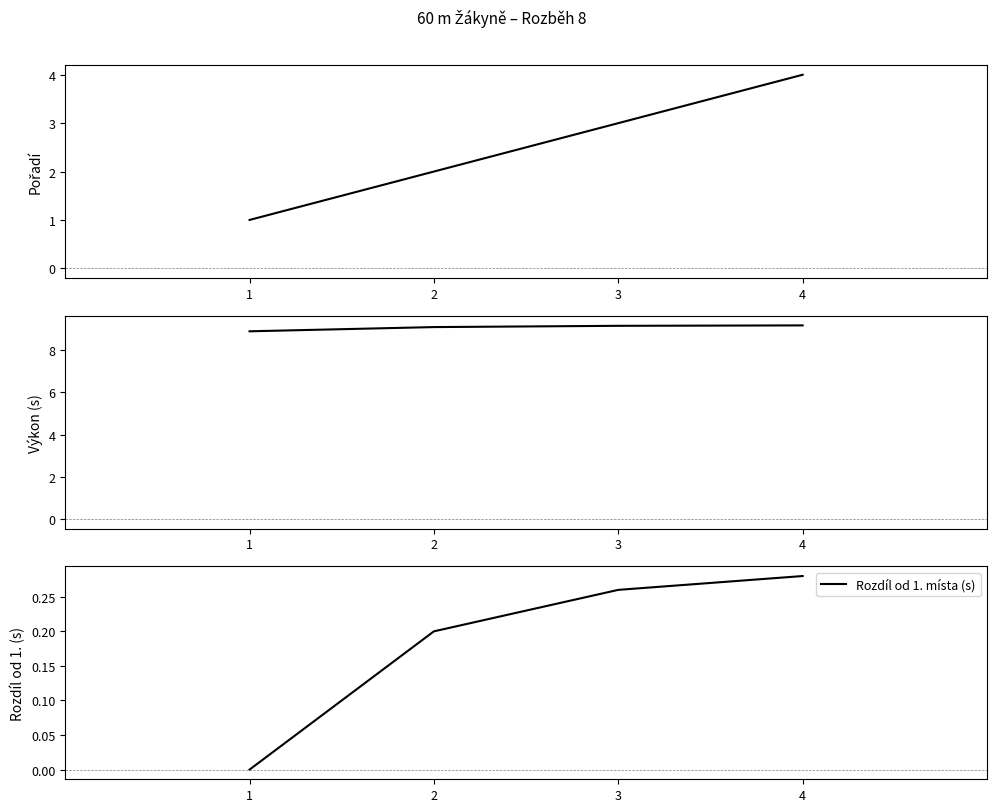

What is the difference between the second highest and second lowest values in the Rozdíl od 1. místa (s) series?

0.1